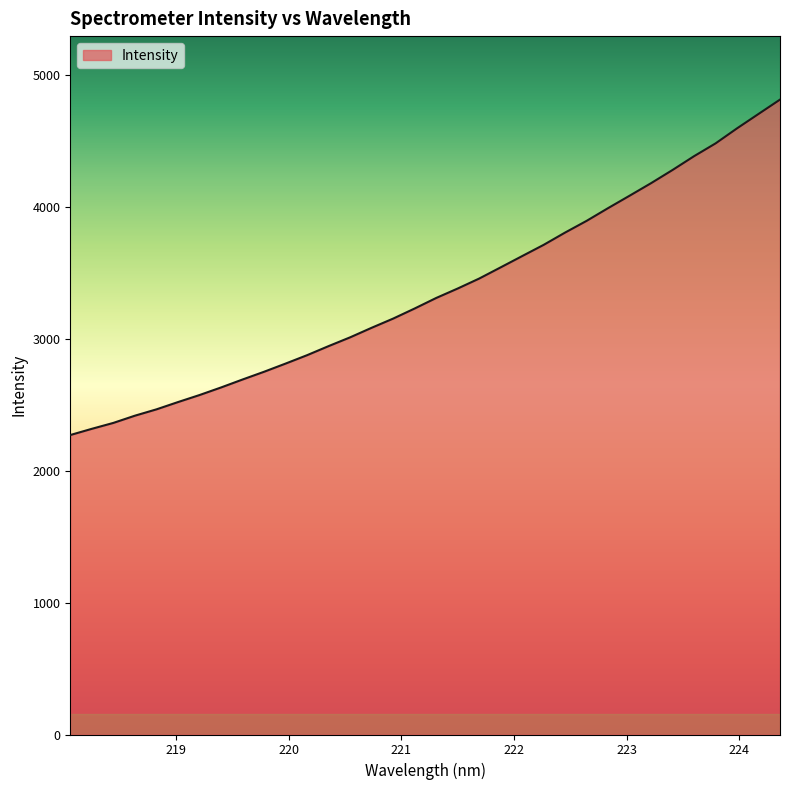

What is the difference between the maximum and minimum values?

2542.5